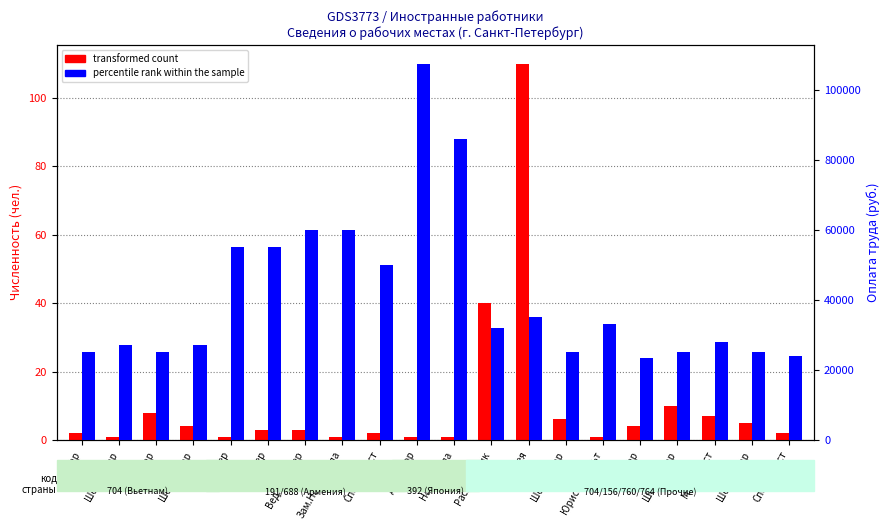

Reading left to right, what are all the values shown in this chart?

transformed count: 2	1	8	4	1	3	3	1	2	1	1	40	110	6	1	4	10	7	5	2
percentile rank within the sample: 25000	27000	25000	27000	55000	55000	60000	60000	50000	107494	85995	32000	35000	25000	33000	23500	25000	28000	25000	24000